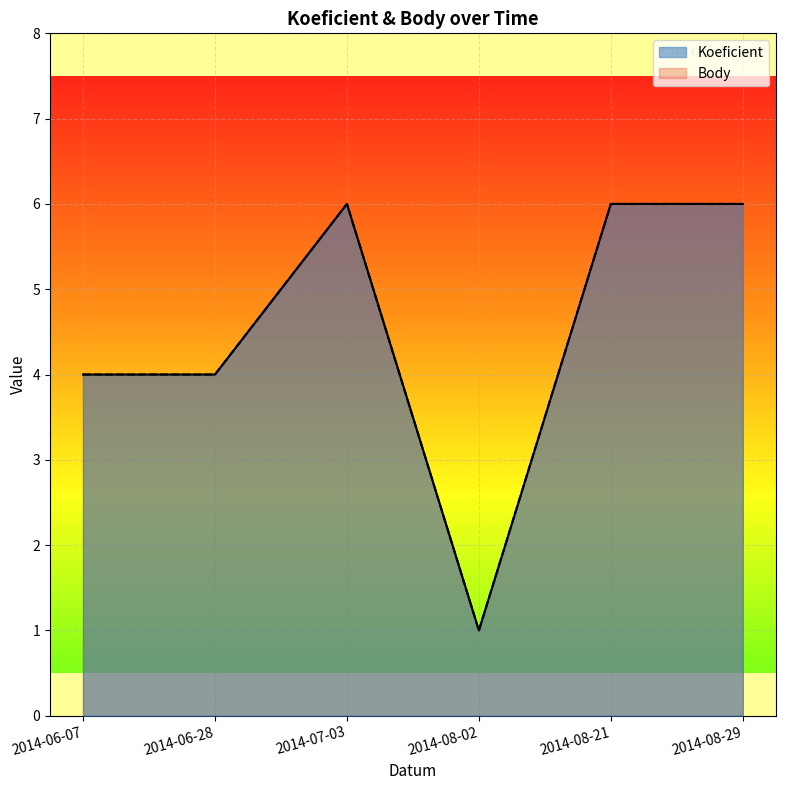

The Koeficient series shows 3 at 2014-08-29. True or false?

False